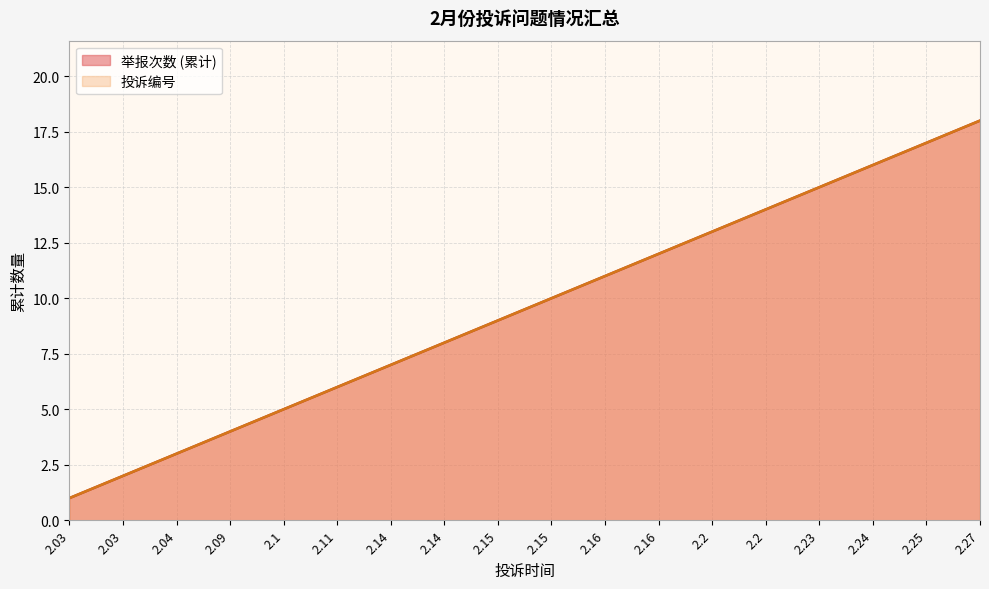

What is the sum of the 投诉编号 values at 2.27 and 2.03?

20